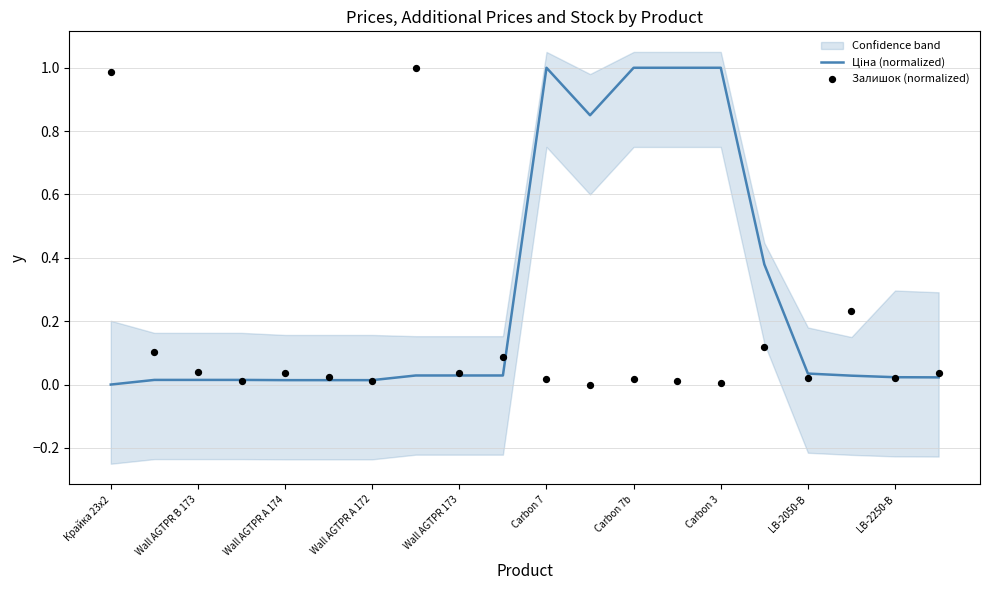

What is the total value across all series at LB-2250-B?

0.1